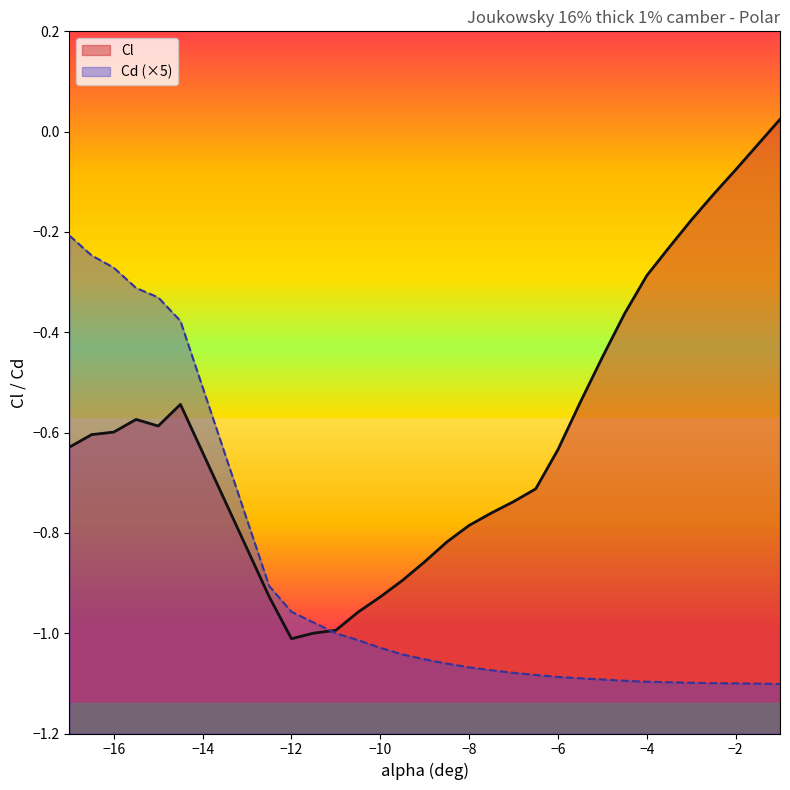

How many lines are shown in the chart?

2